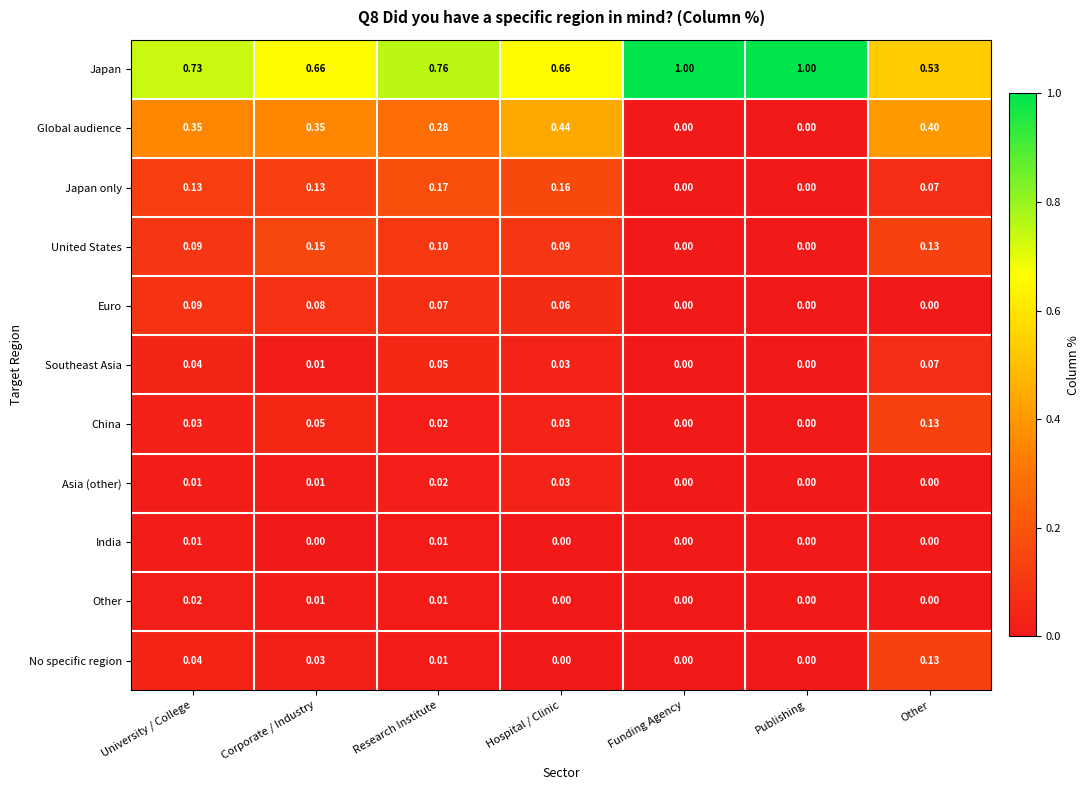

Which series has the widest spread of values?

Japan